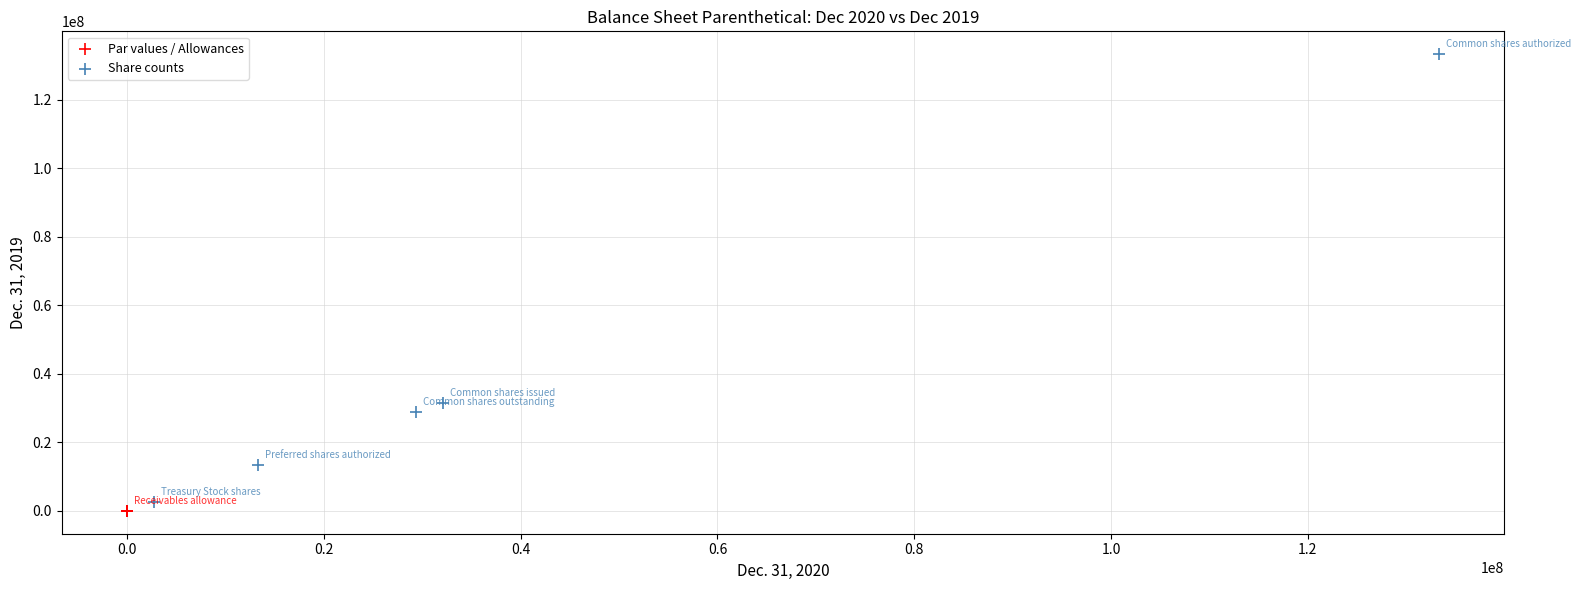

Which series has the largest Y range (max minus min)?

Share counts